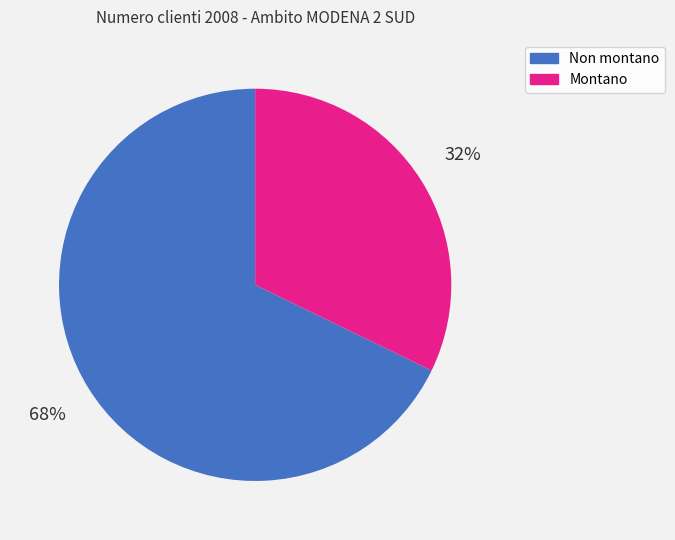

To the nearest percent, what is the difference between the largest and smallest slice percentages?

36%